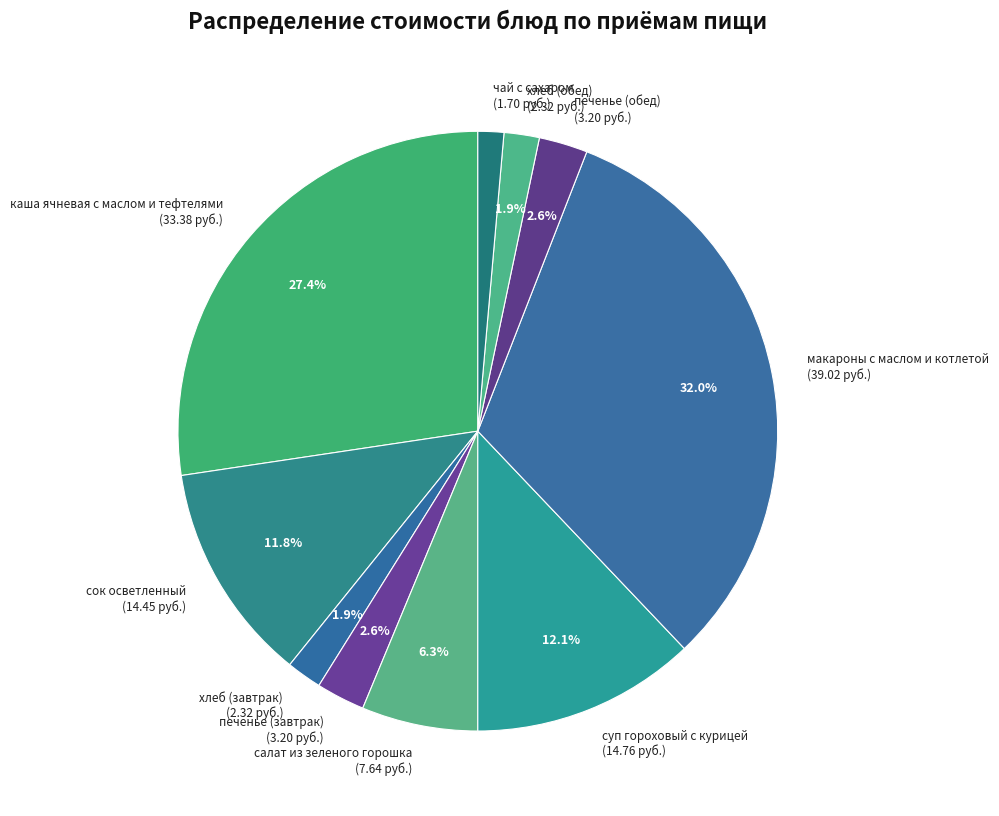

What percentage is NOT represented by печенье (обед)?

97.4%